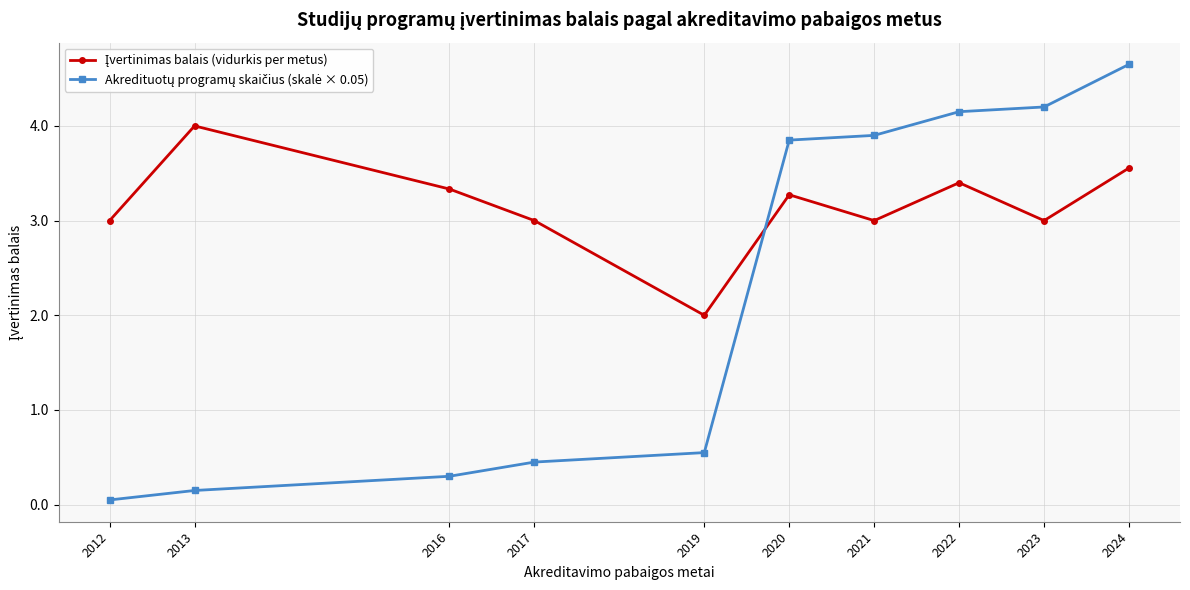

What is the greatest value displayed?

4.7